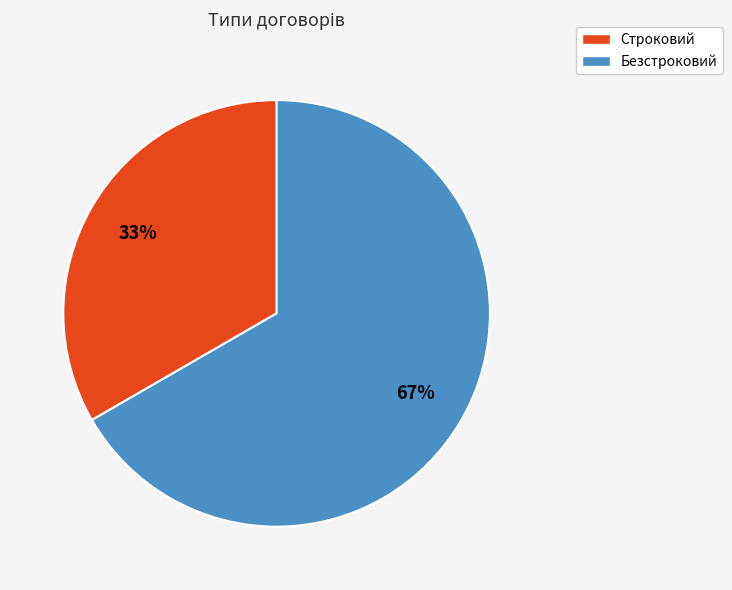

Approximately how many times larger is the value at Безстроковий compared to Строковий?

2.0